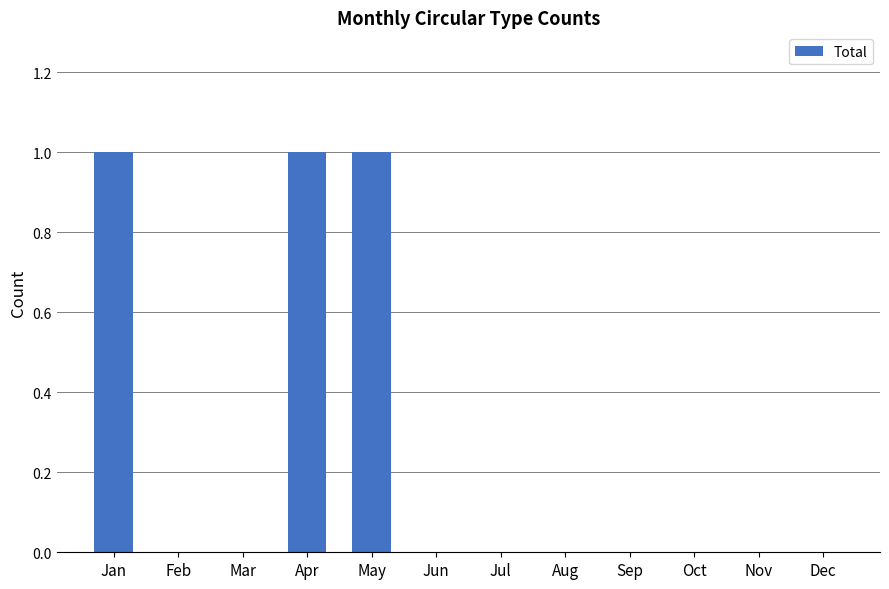

What is the sum of all values?

3